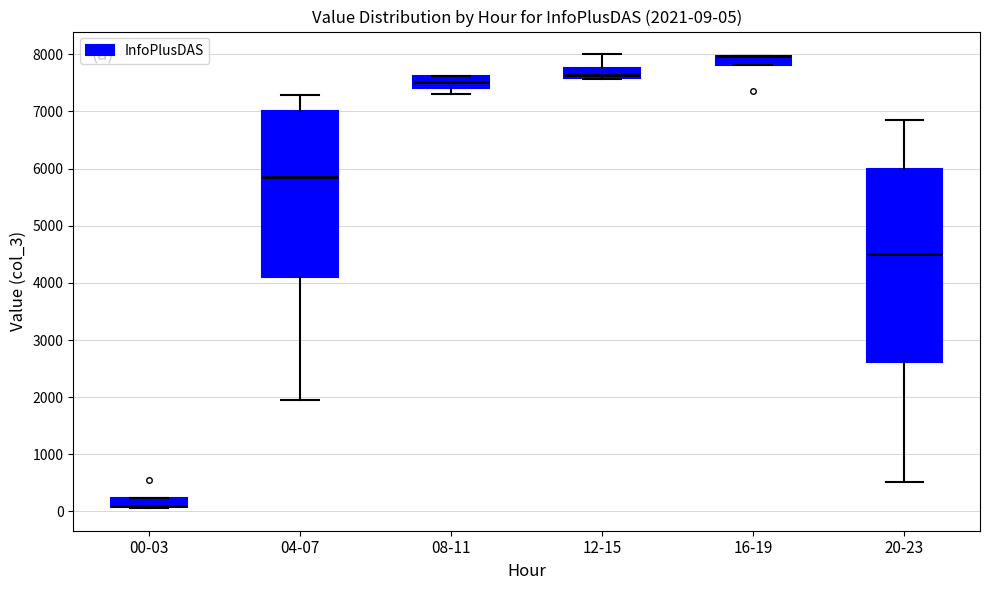

Which box is the tallest, from its lower edge to its upper edge?

20-23